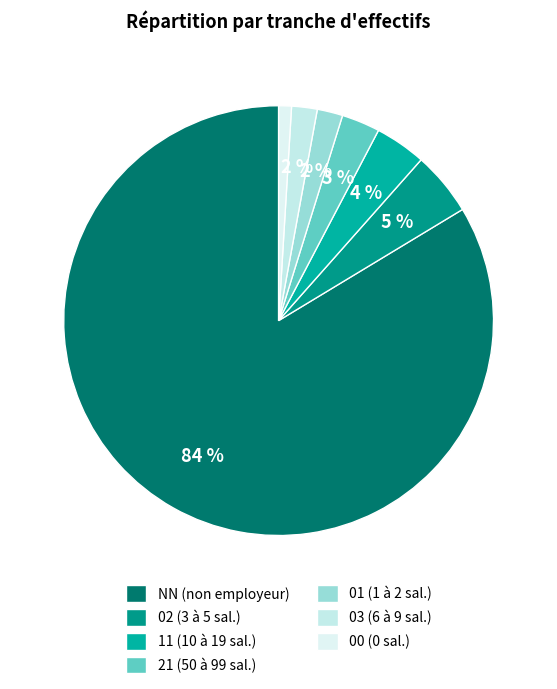

Is it true that 01 is 2% of the pie?

True